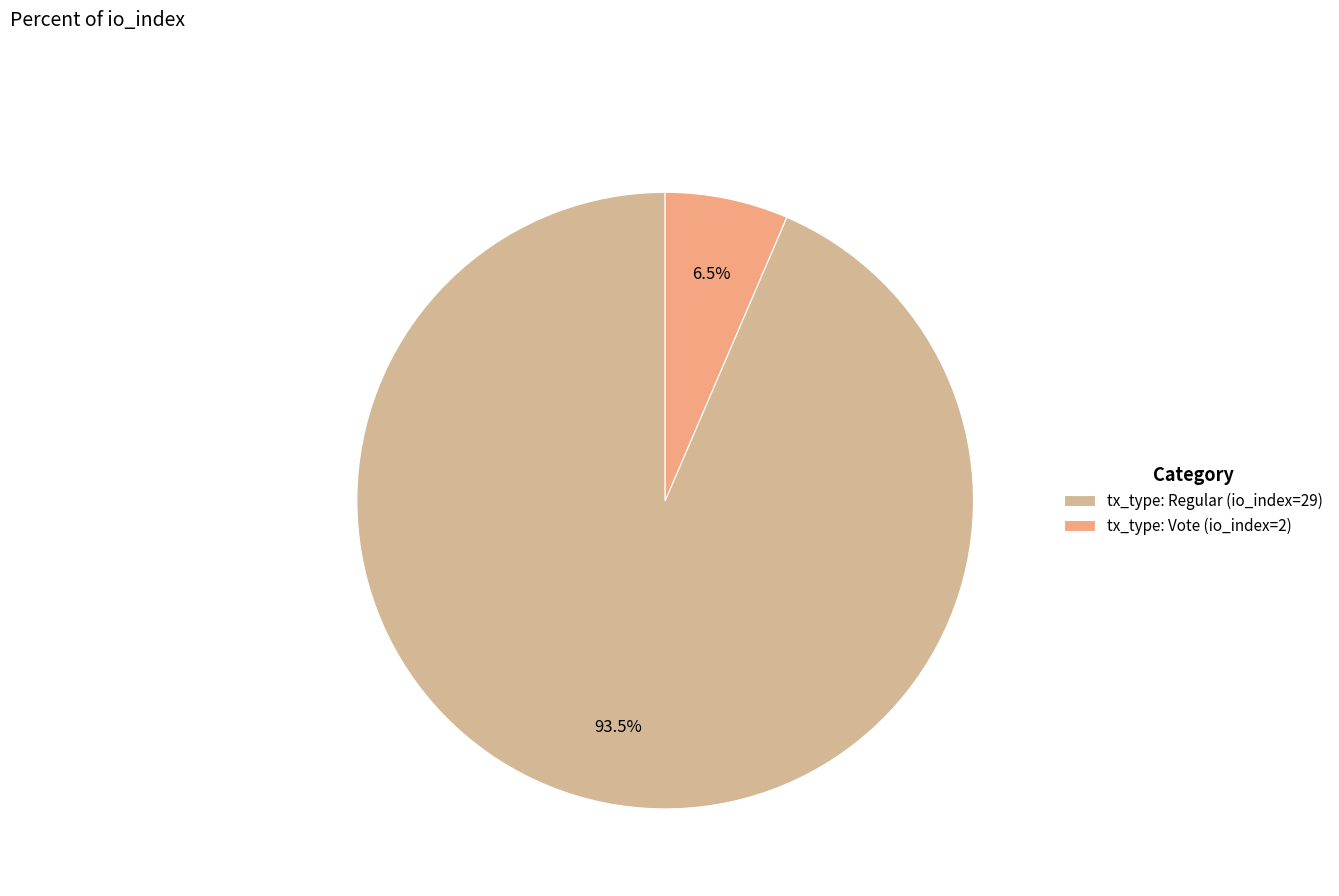

Rank the categories by value from highest to lowest.

tx_type: Regular (io_index=29), tx_type: Vote (io_index=2)